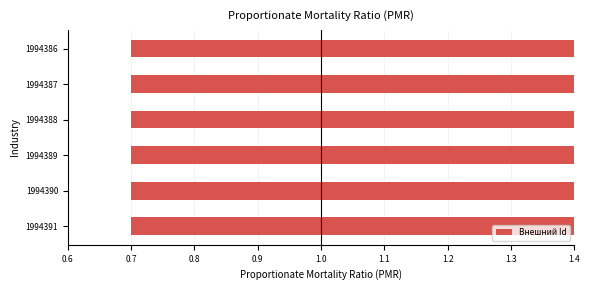

How many bars are there in total?

6